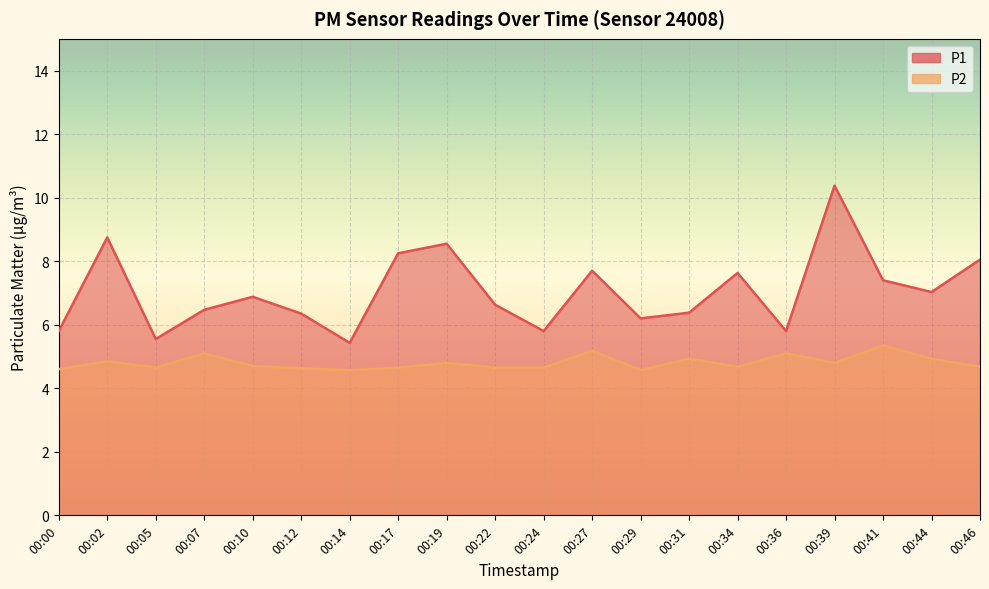

Is it true that P2 equals 5.2 at 00:27?

True